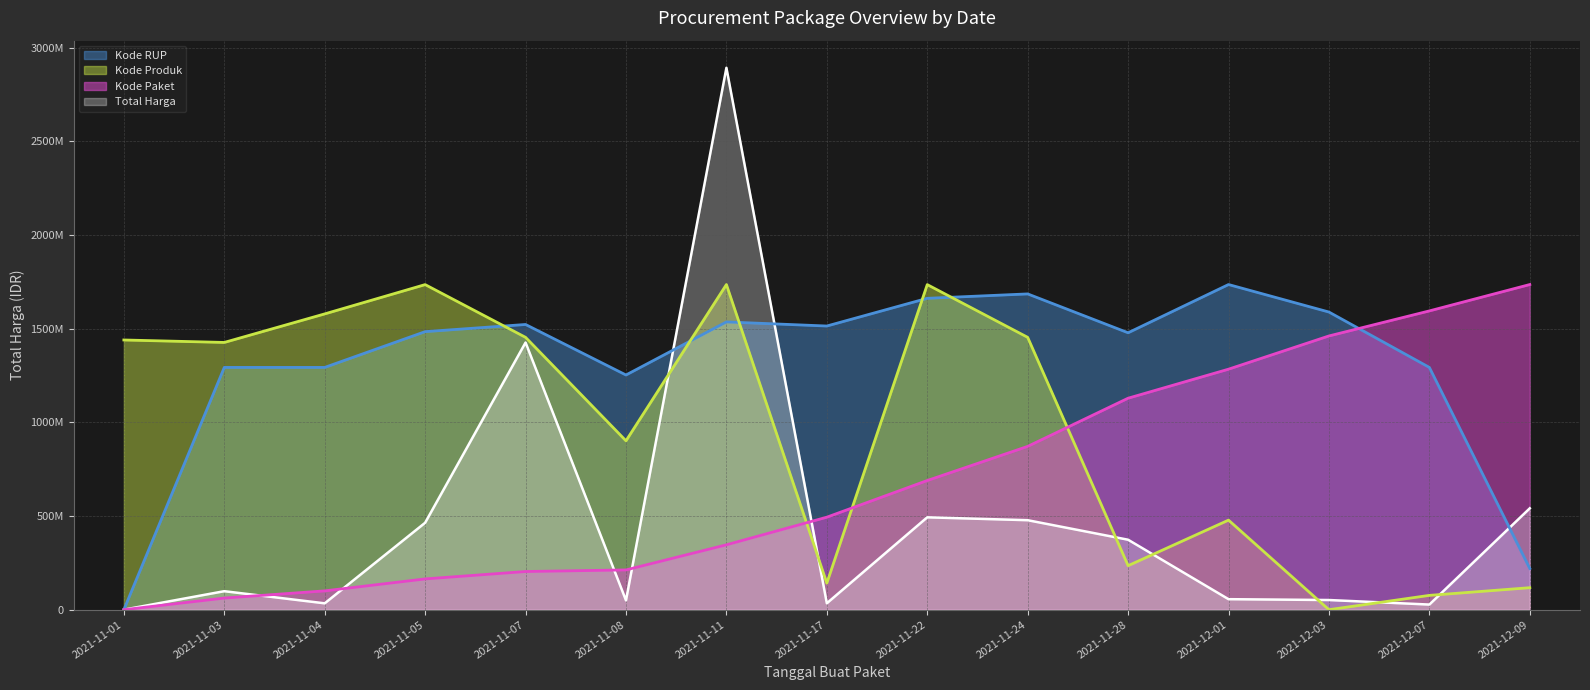

Rank the series by their average value, from highest to lowest.

Kode RUP, Kode Produk, Kode Paket, Total Harga